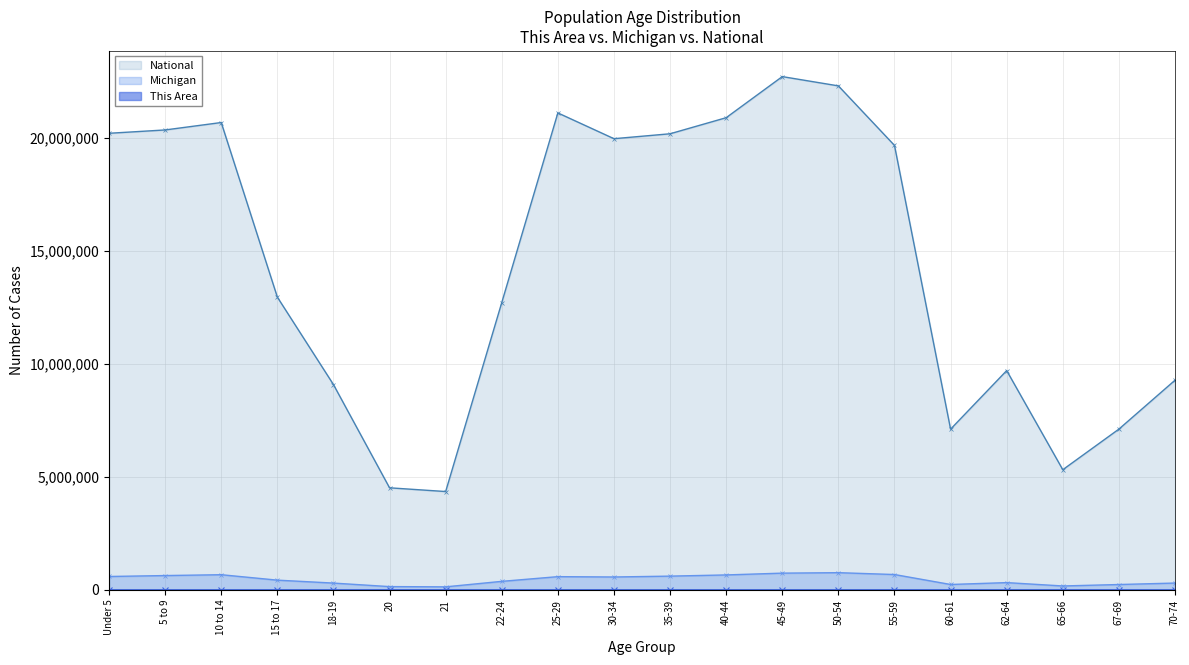

True or false: Michigan and National intersect in this chart.

False